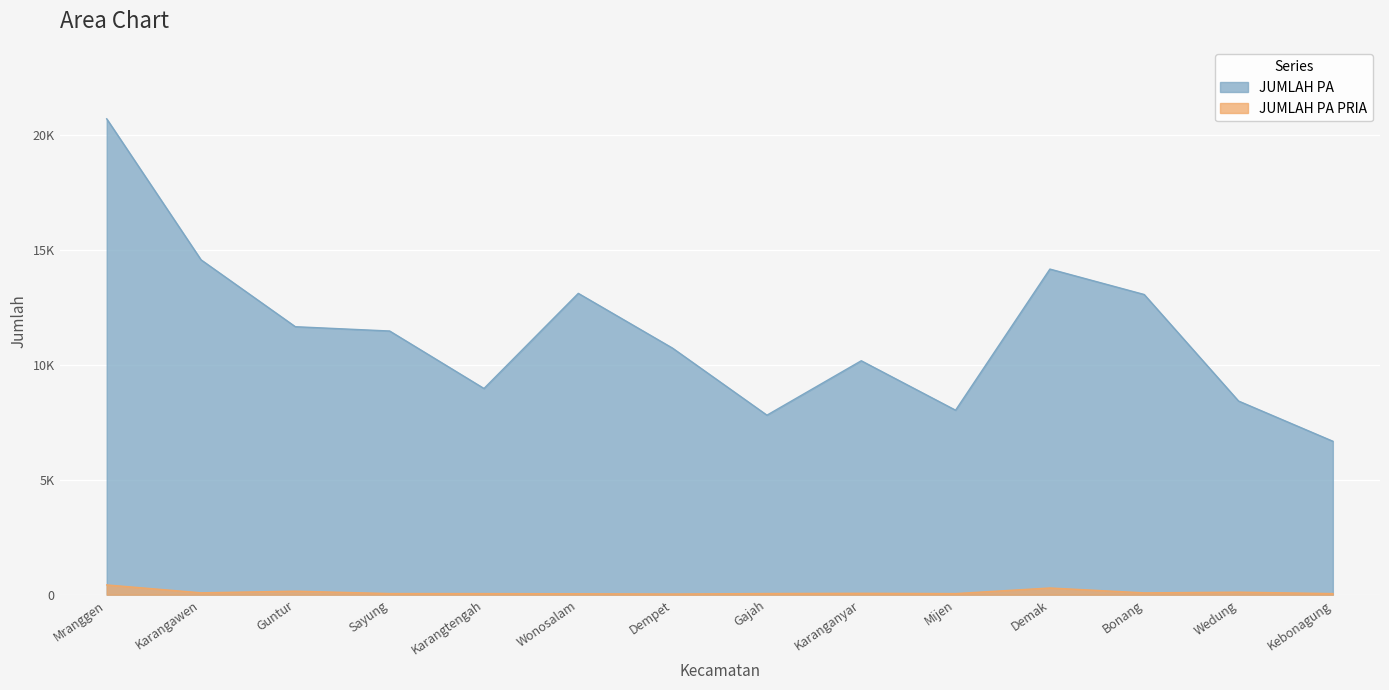

List the series in order of their peak value, lowest first.

JUMLAH PA PRIA, JUMLAH PA